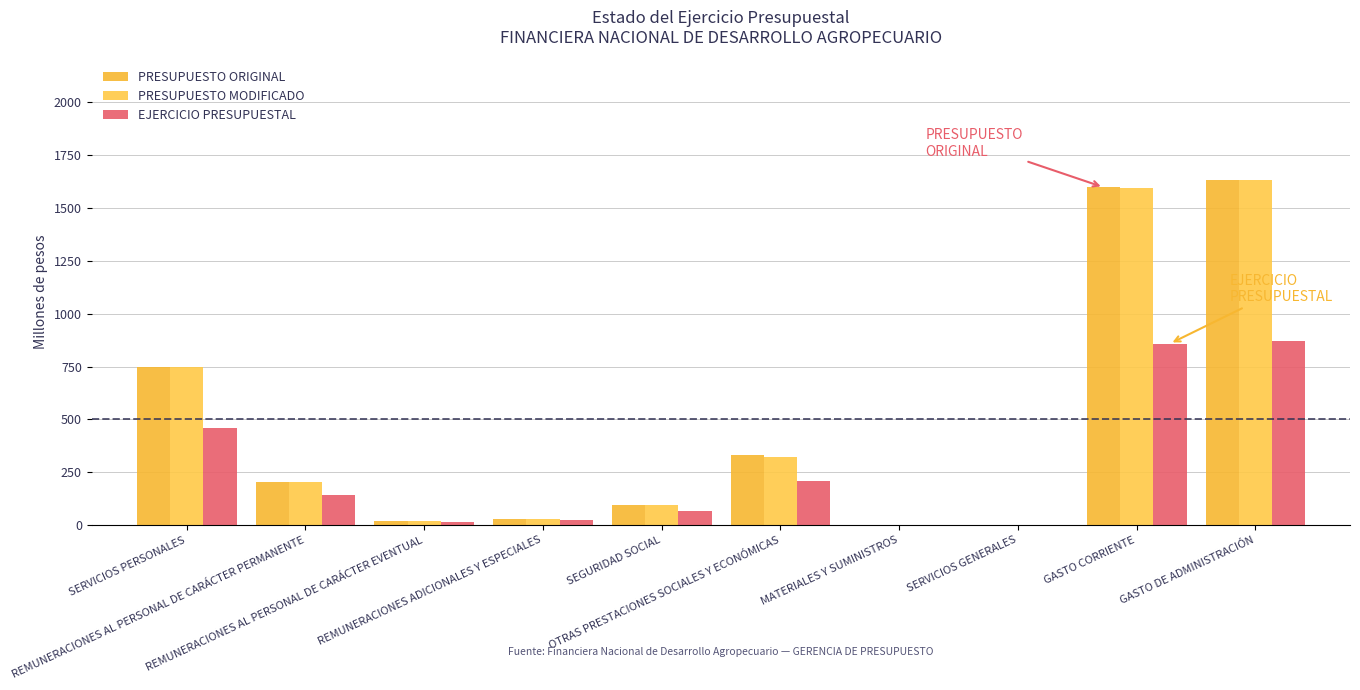

How many data points does each series have?

10